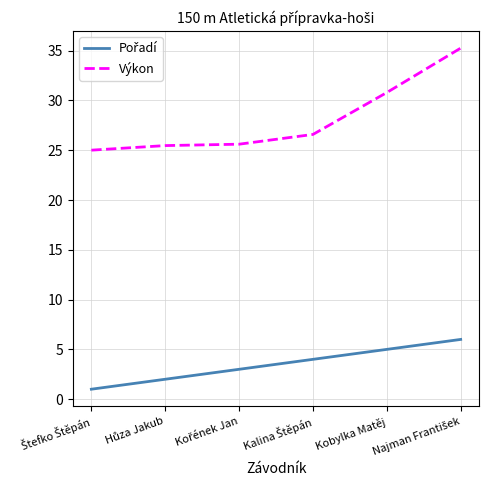

Where is Výkon nearest to the value 30?

Kobylka Matěj